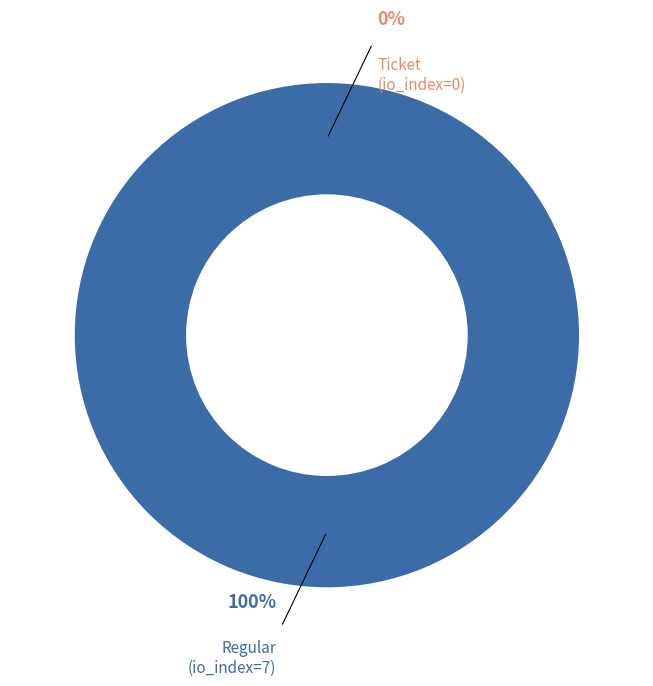

Which category has the smallest portion of the pie?

Ticket (io_index=0)